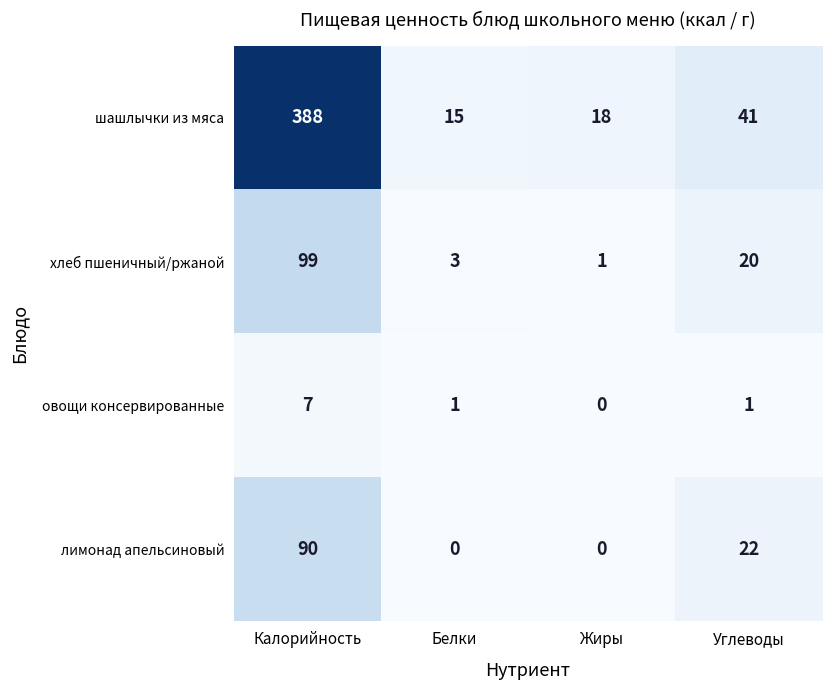

What is the difference between the шашлычки из мяса values at Калорийность and Белки?

373